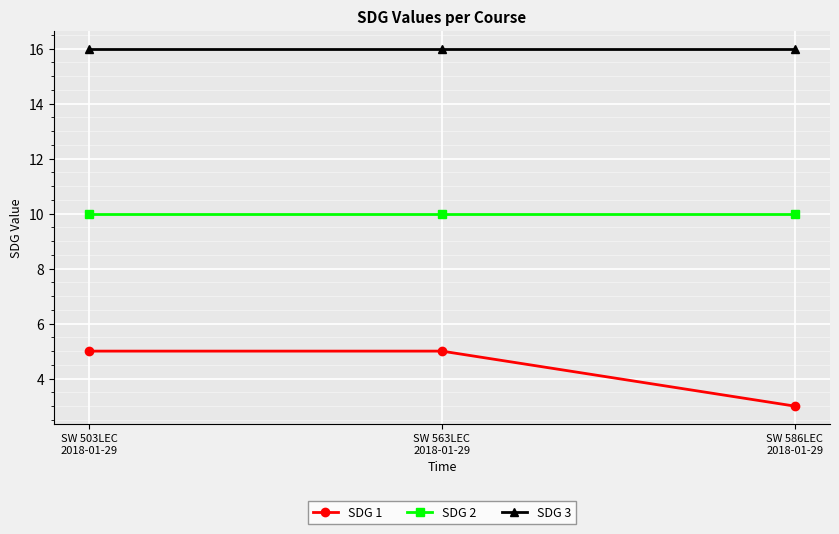

How many values in the SDG 1 series are below 5?

1